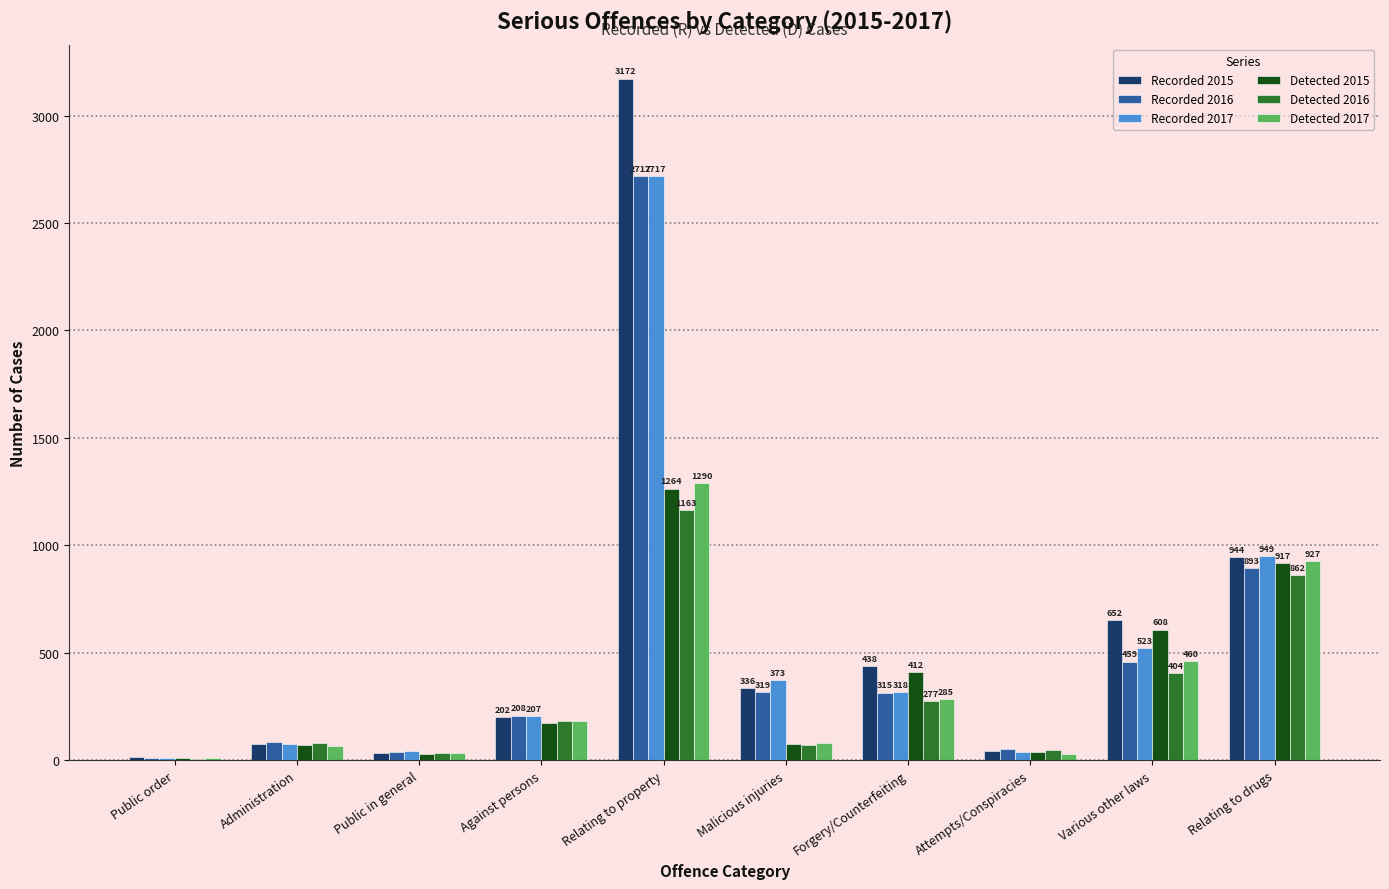

At which label does Detected 2017 reach its peak?

Relating to property